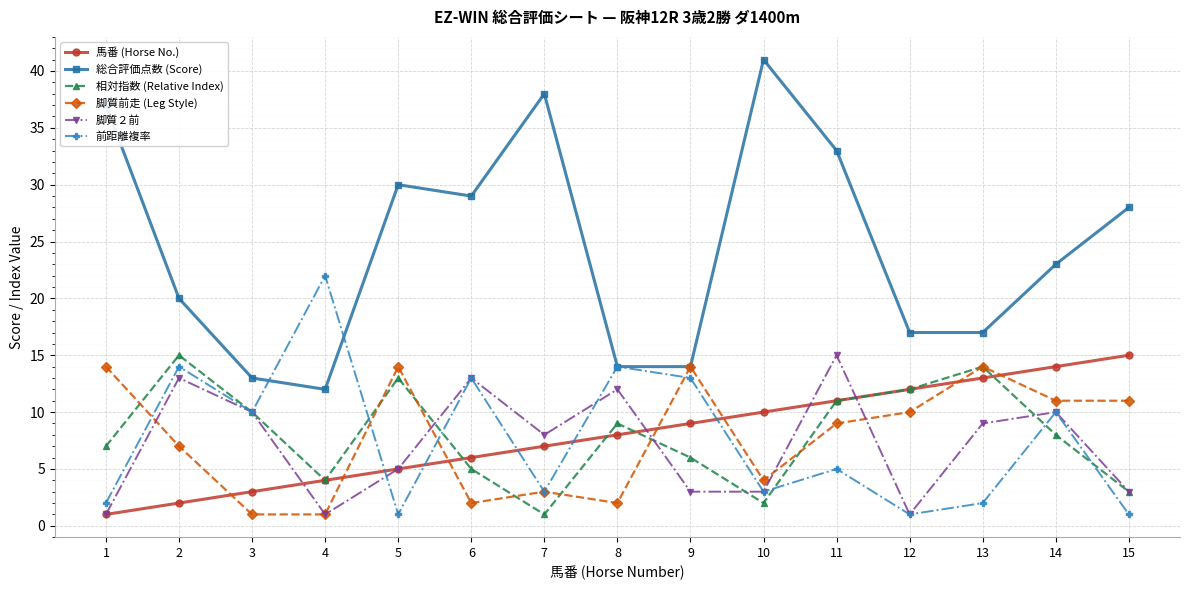

Which series changed the most between 3 and 14?

馬番 (Horse No.)